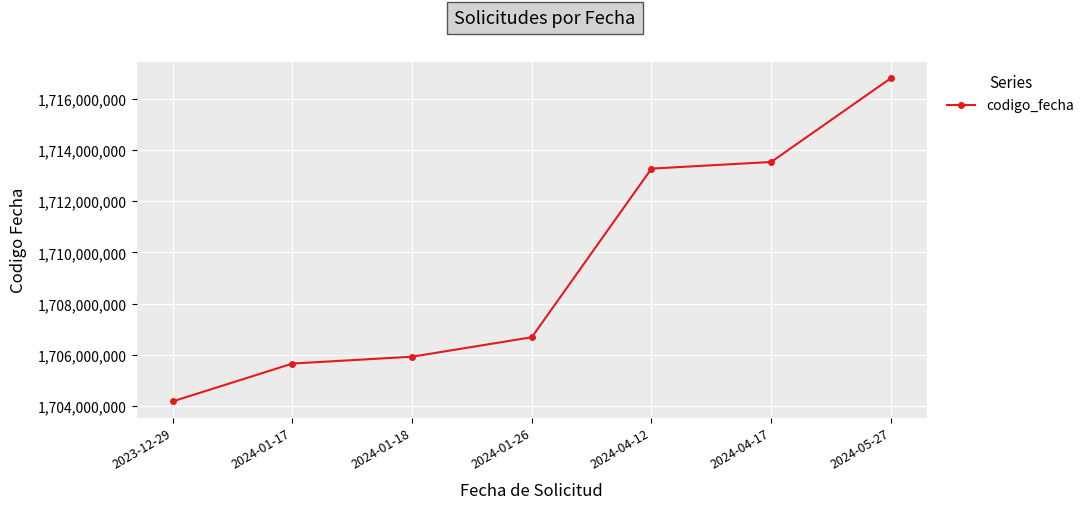

Rank the categories by value from highest to lowest.

2024-05-27, 2024-04-17, 2024-04-12, 2024-01-26, 2024-01-18, 2024-01-17, 2023-12-29